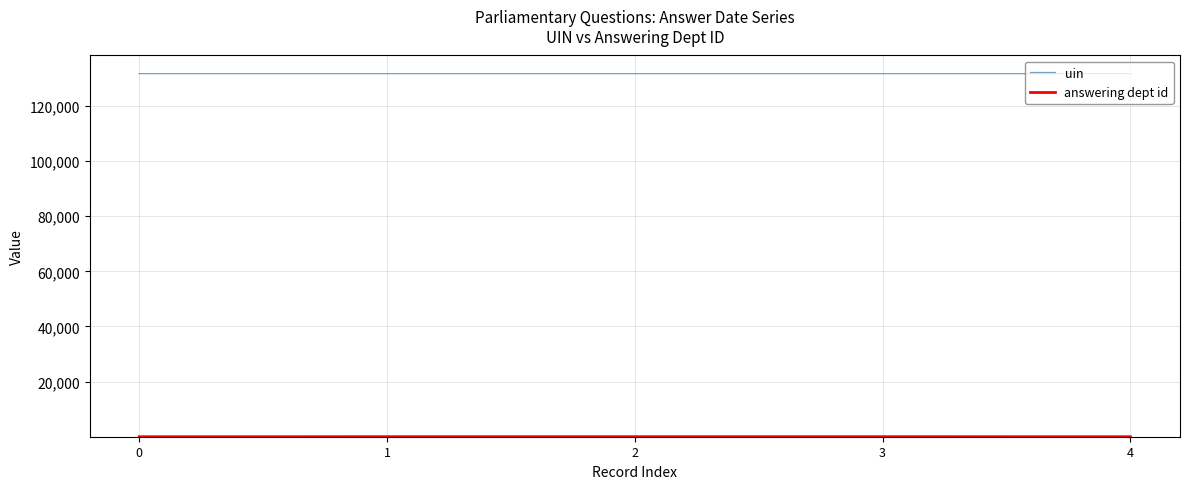

Which series has the largest total across all categories?

uin